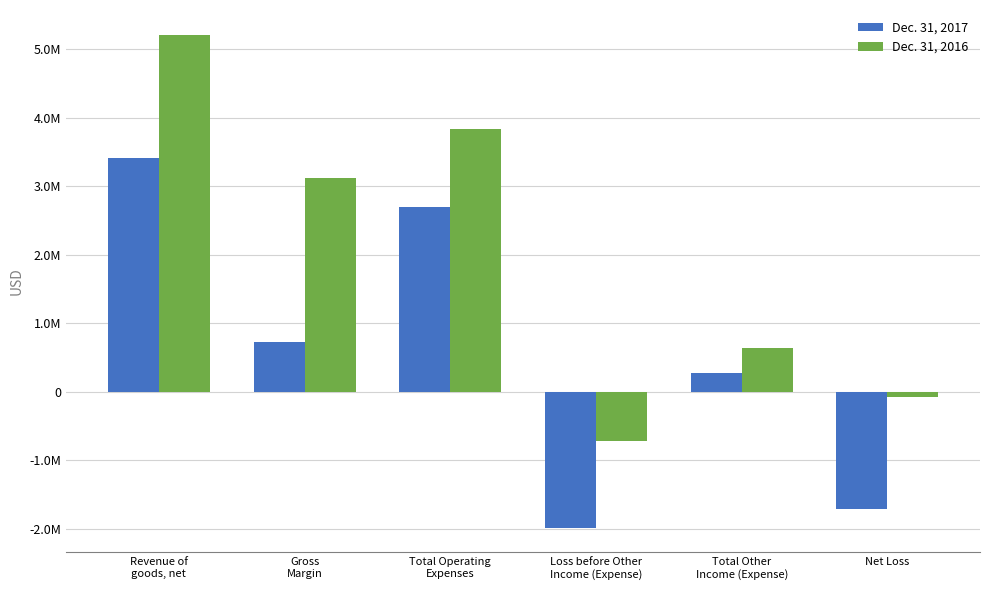

True or false: Dec. 31, 2016 has a value of 1216950 at Gross
Margin.

False